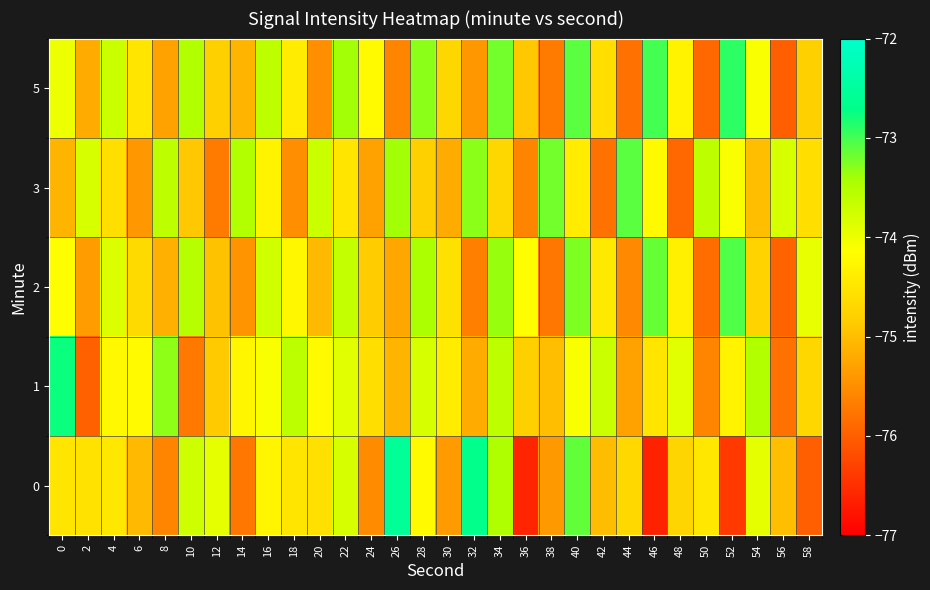

Which series has the largest total across all categories?

1